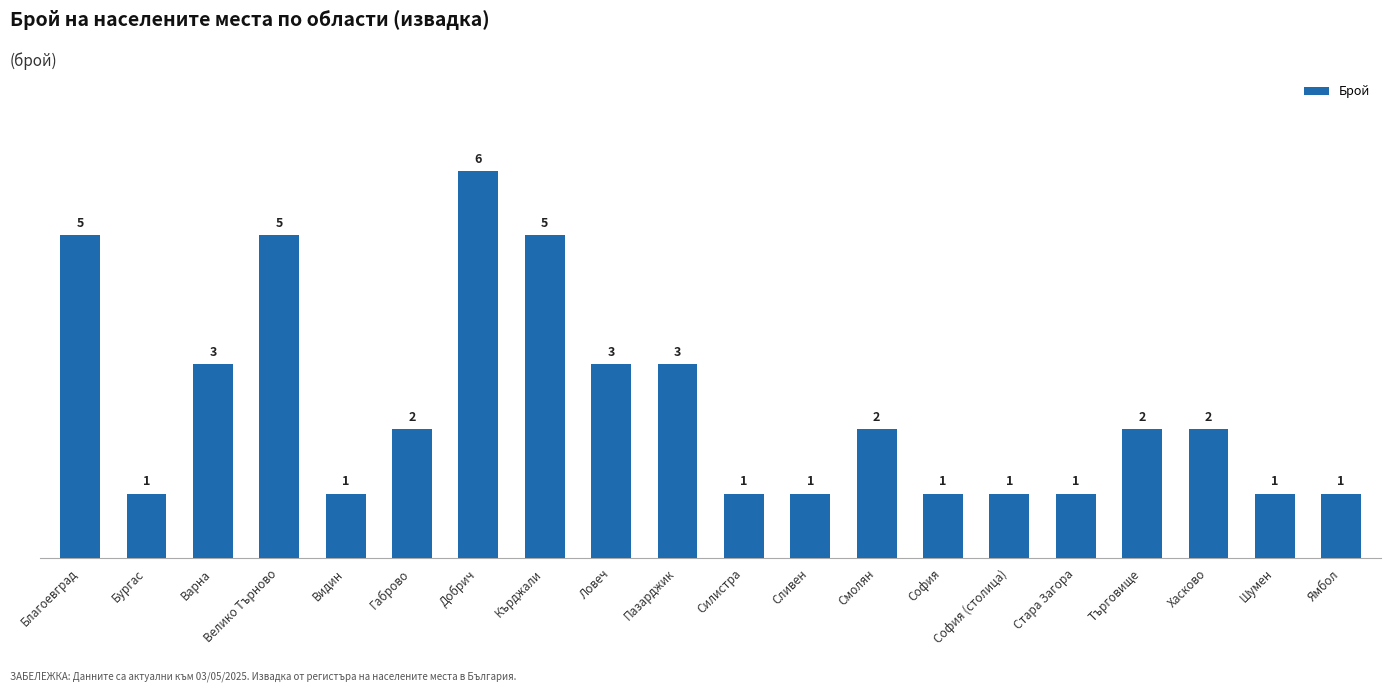

Which has a higher value, Велико Търново or Варна?

Велико Търново